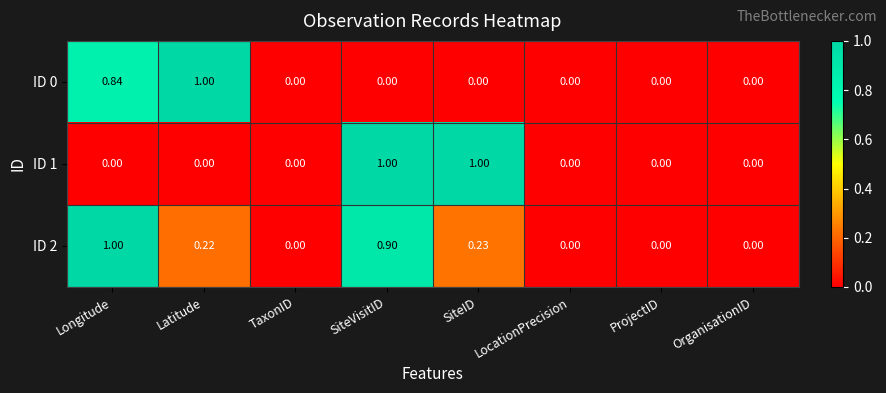

Is the value of ID 2 at SiteVisitID greater than the value of ID 0 at LocationPrecision?

Yes